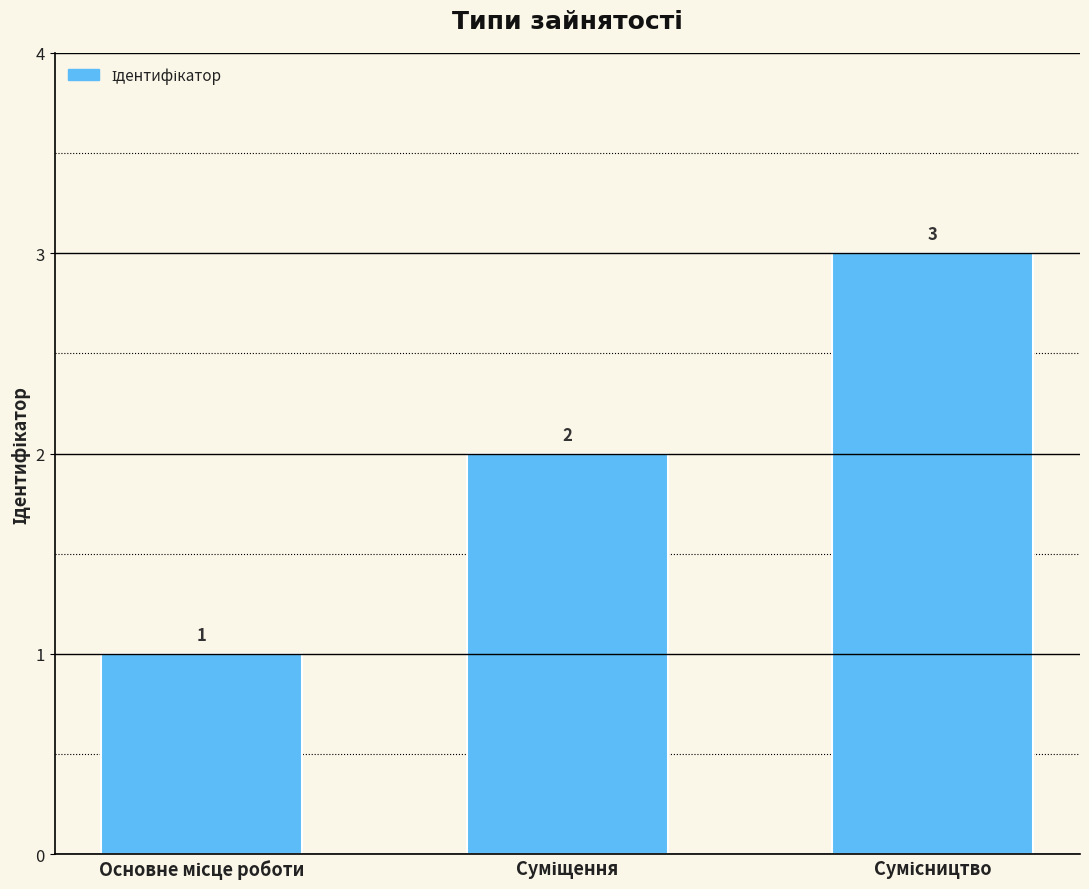

What is the smallest value displayed?

1